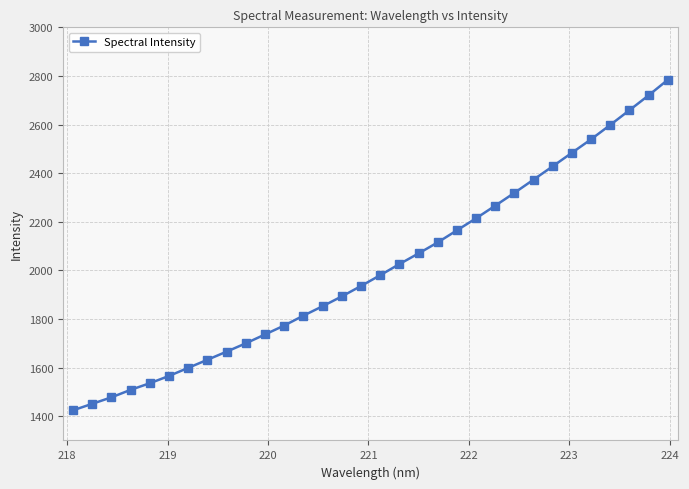

What is the difference between the maximum and second lowest values?

1332.9